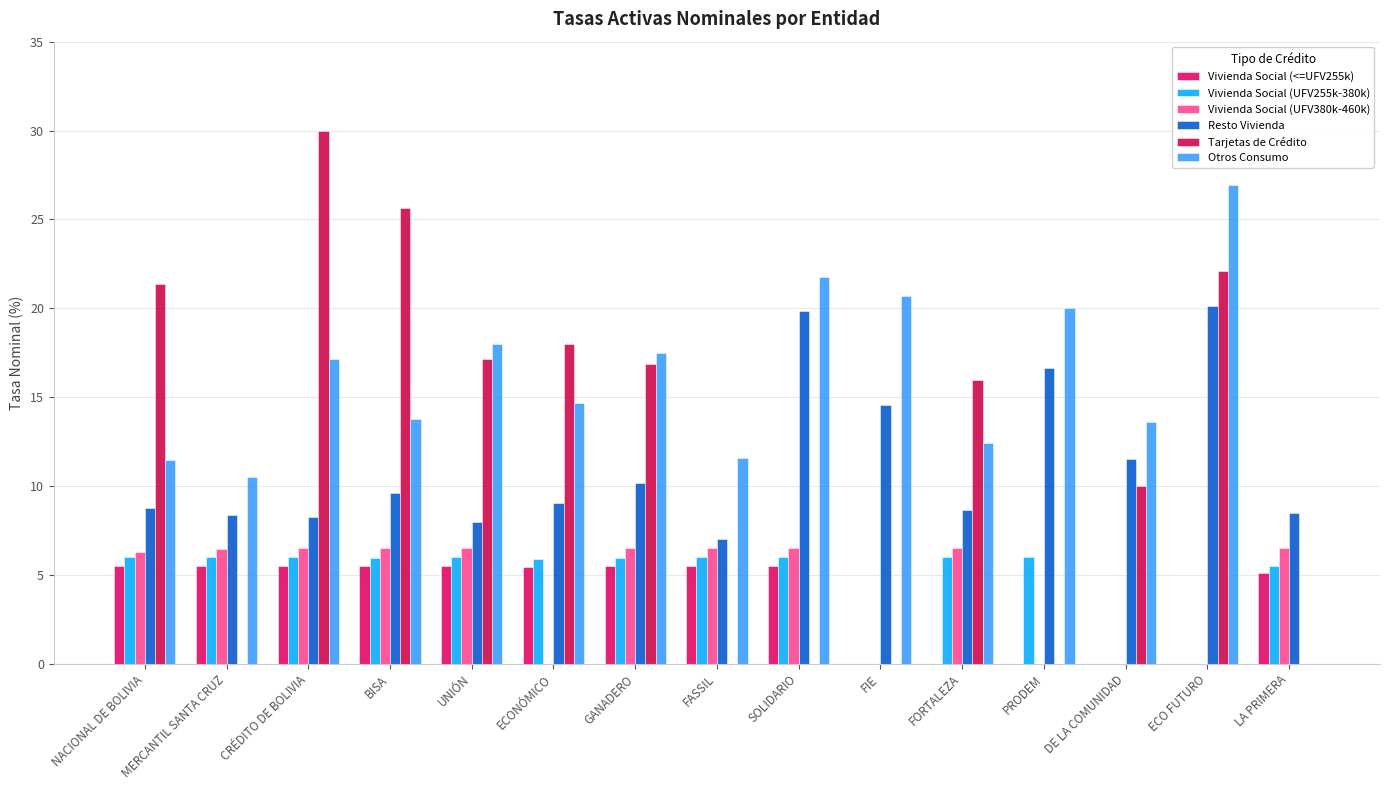

The Tarjetas de Crédito series shows -13.7 at FASSIL. True or false?

False